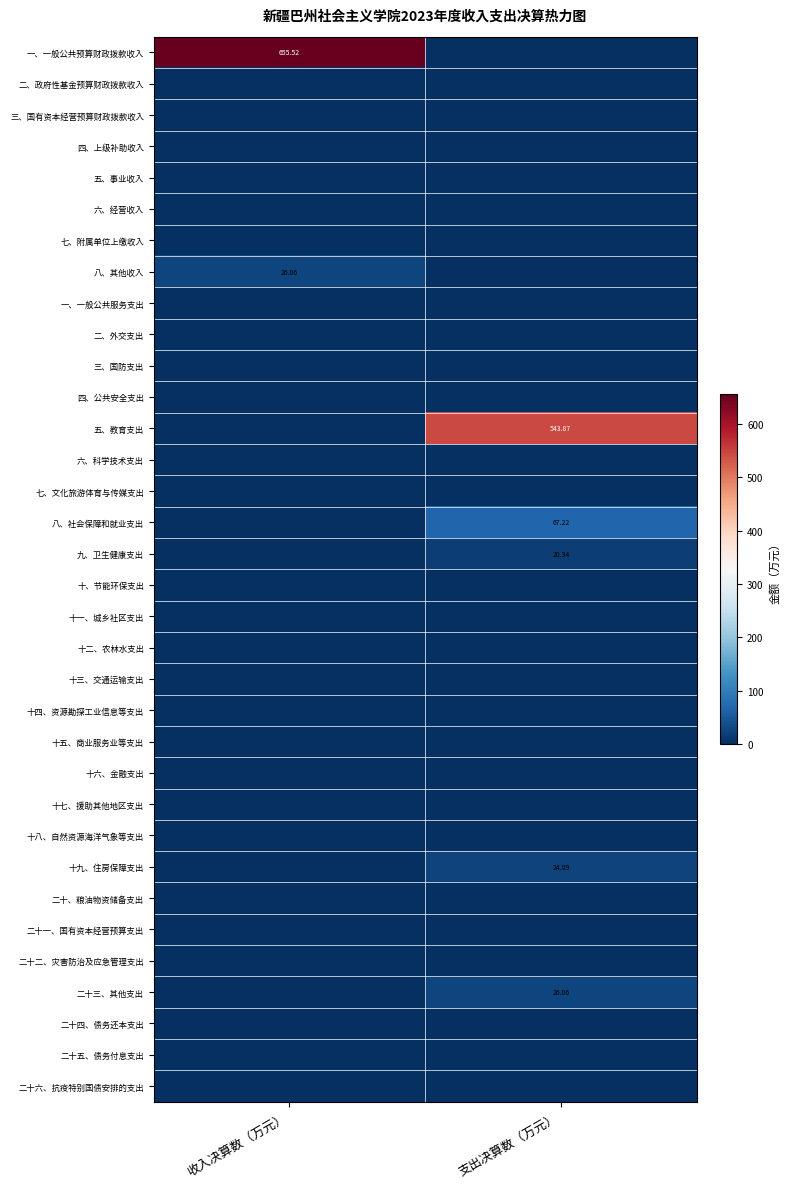

What is the difference between the maximum and minimum values in the 五、教育支出 series?

543.9